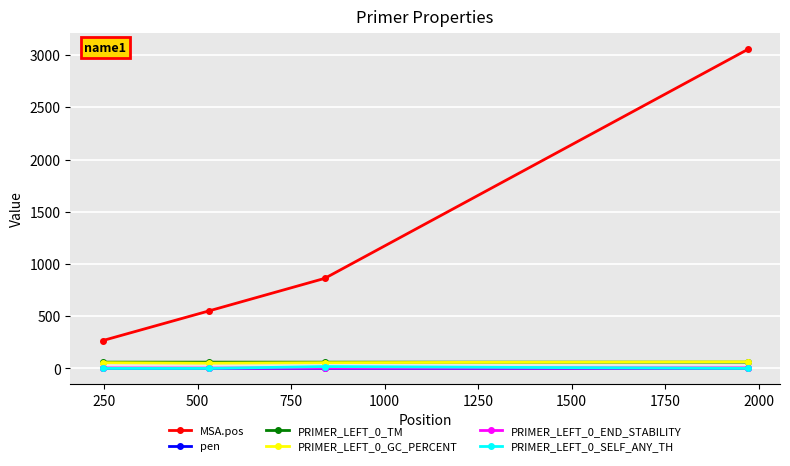

Which series has the largest total across all categories?

MSA.pos